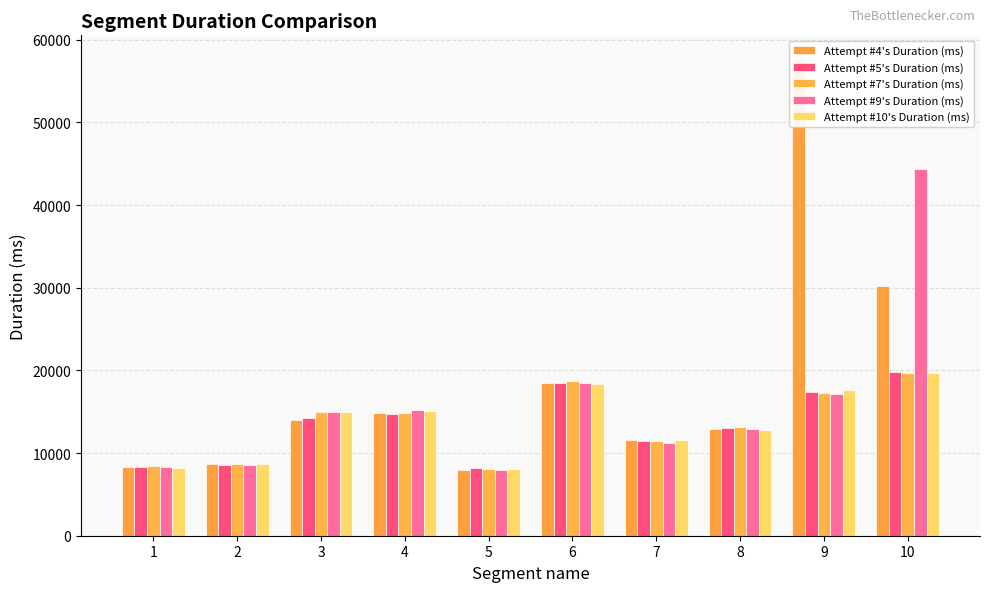

Where does the Attempt #4's Duration (ms) series first go above 13947?

4